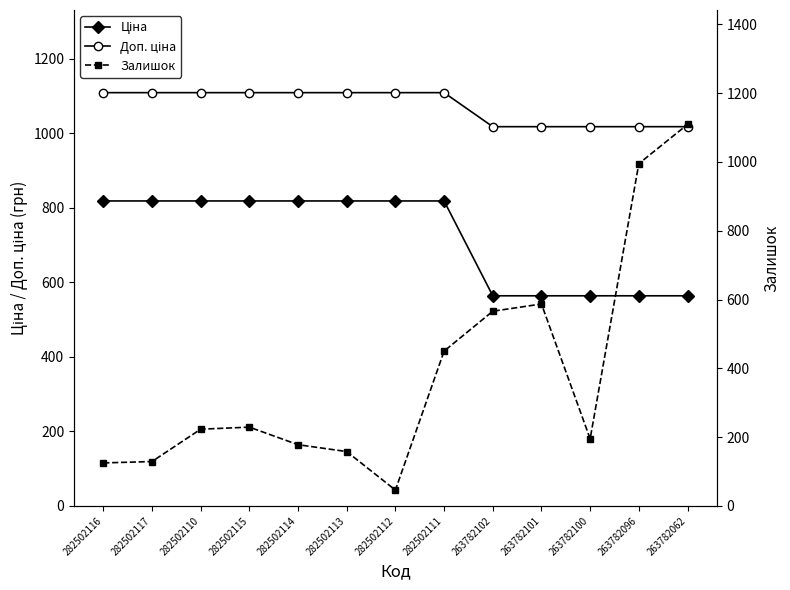

True or false: Доп. ціна and Залишок intersect in this chart.

True